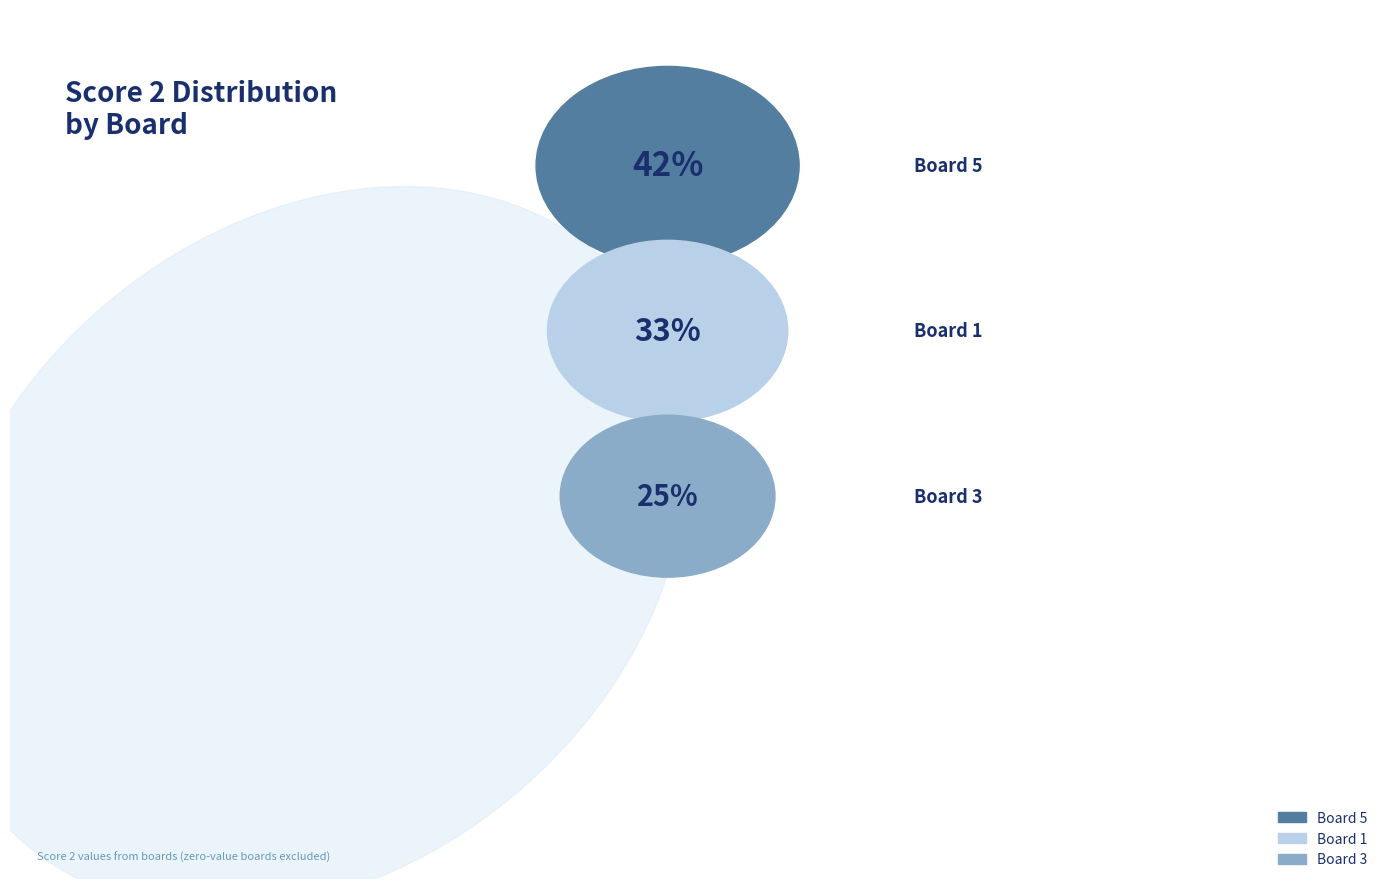

Which has a higher value, Board 4
(Scherrer Kurt) or Board 3
(Baumgartner Viktor)?

Board 3
(Baumgartner Viktor)